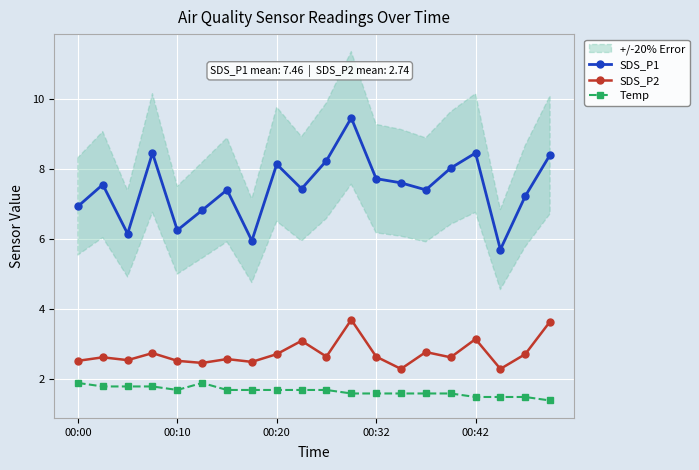

What is the difference between the SDS_P1 values at 14 and 10?

0.8